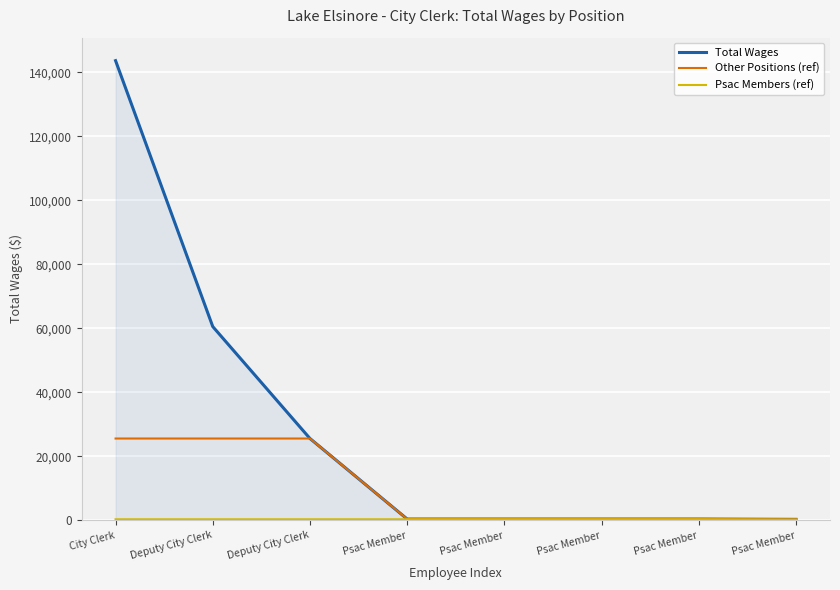

What is the smallest value displayed?

240